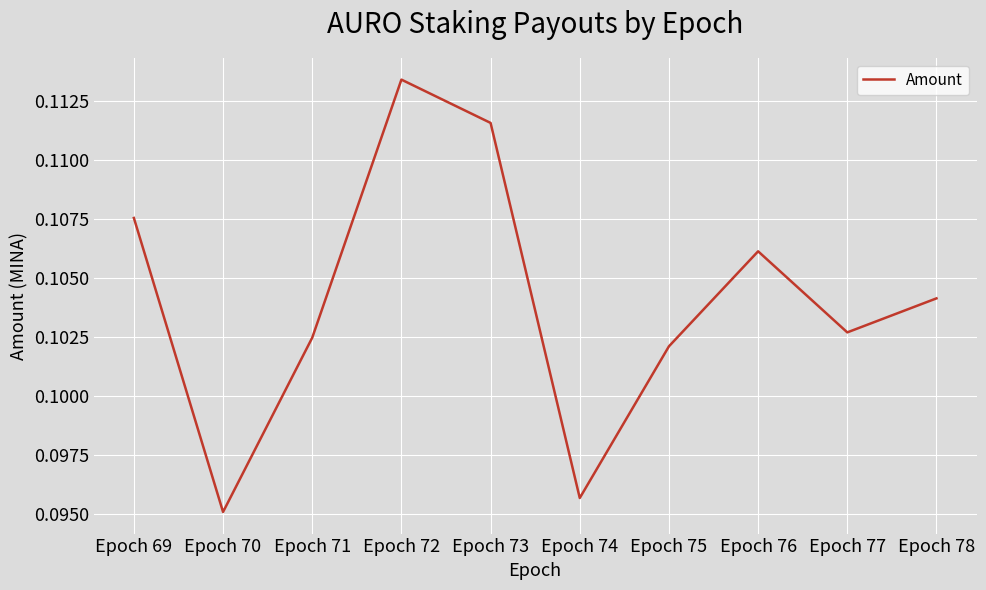

At which label is the value closest to 0?

Epoch 70